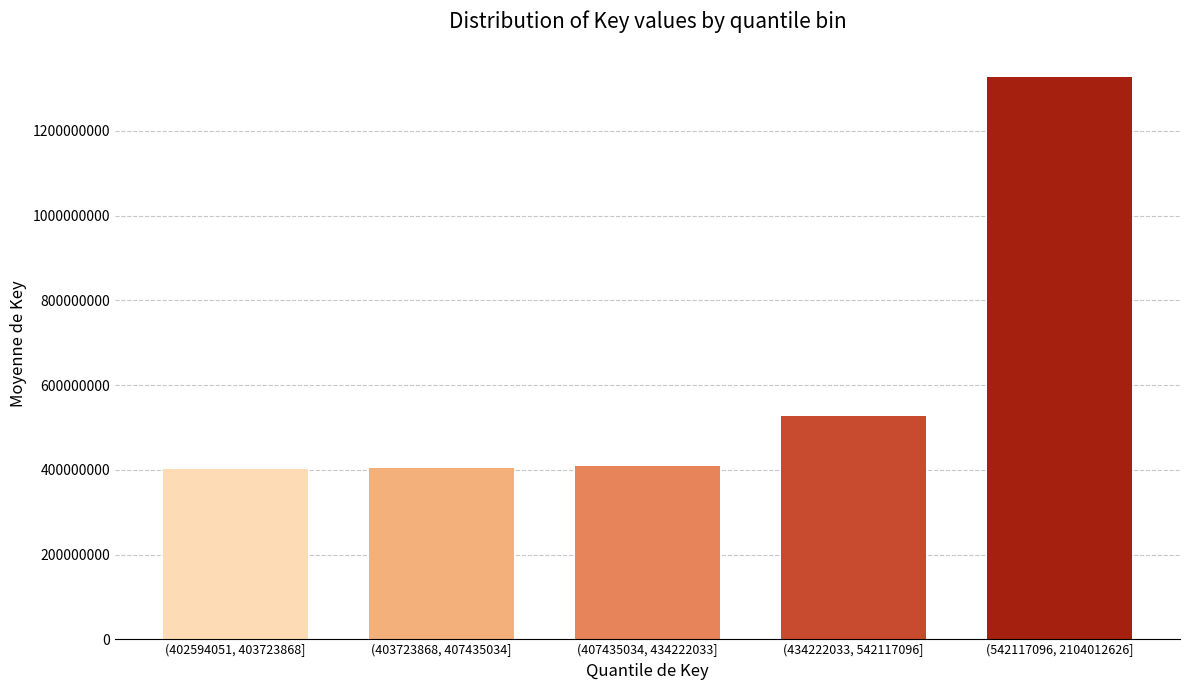

The chart shows a value of 490392695.6 at (542117096, 2104012626]. True or false?

False